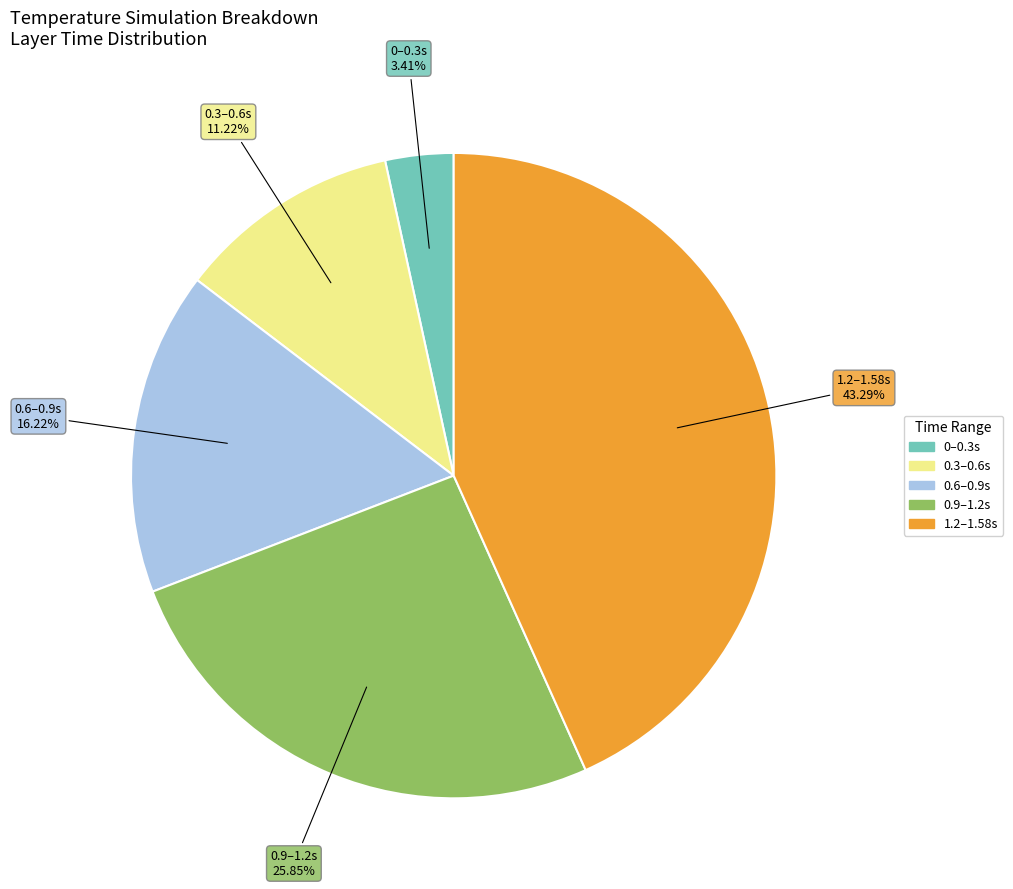

How many slices are in this pie chart?

5